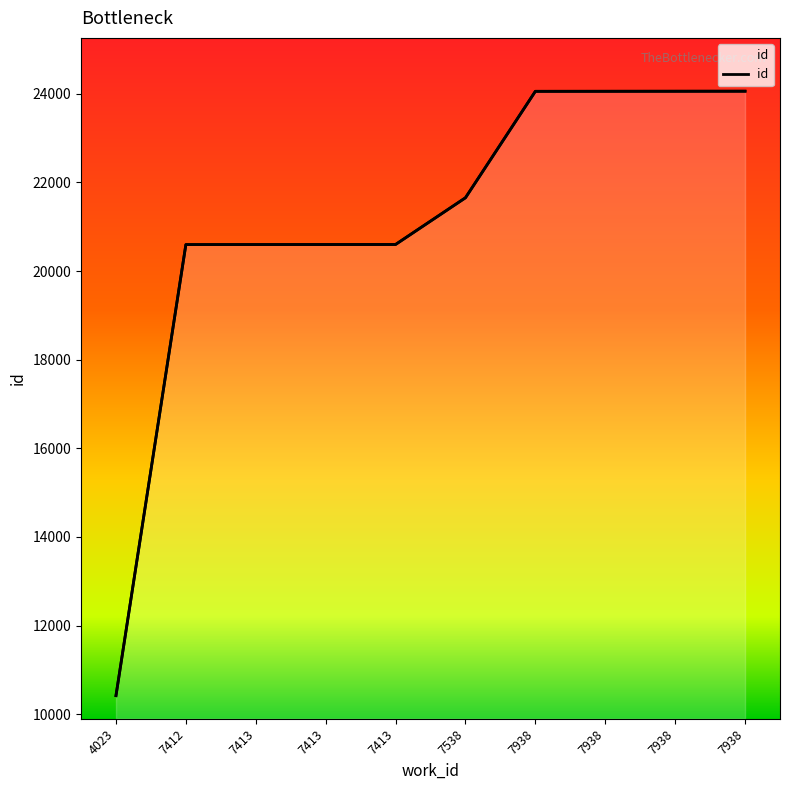

What is the difference between the maximum and second lowest values?

3462